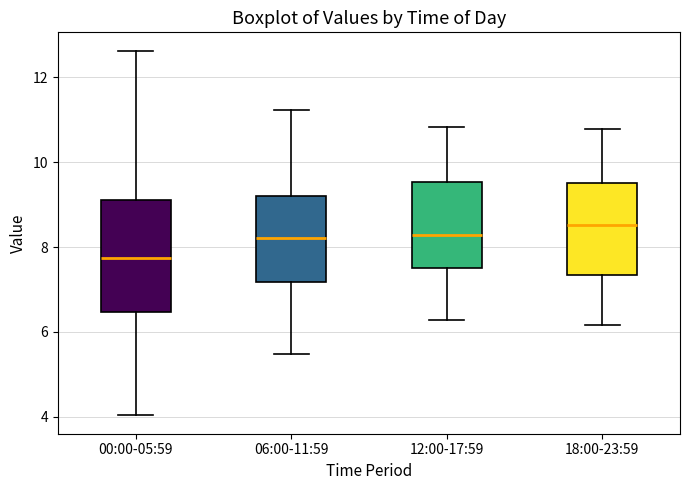

Reading left to right, transcribe this box plot: for each box, give where its median line is, the range the box spans, and where its two whiskers end, as read against the y-axis. The values are not printed on the chart, so give them approximately, as read against the axis.

00:00-05:59: median 7.8, box 6.4 to 9.2, whiskers 4.0 to 12.6
06:00-11:59: median 8.2, box 7.2 to 9.2, whiskers 5.4 to 11.2
12:00-17:59: median 8.2, box 7.6 to 9.6, whiskers 6.2 to 10.8
18:00-23:59: median 8.6, box 7.4 to 9.6, whiskers 6.2 to 10.8